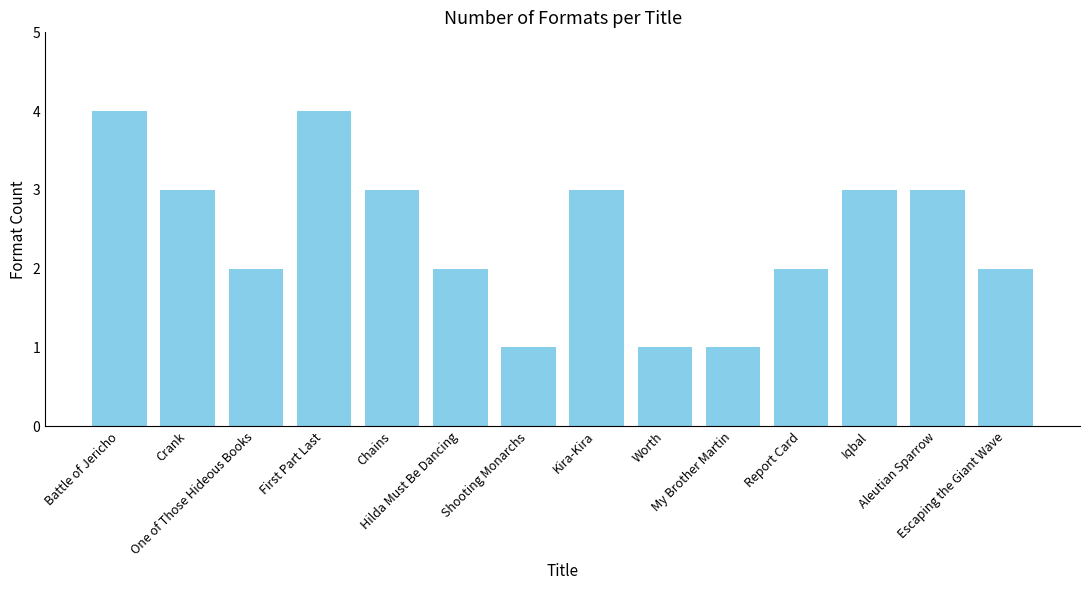

What is the value of the 6th bar from the left?

2